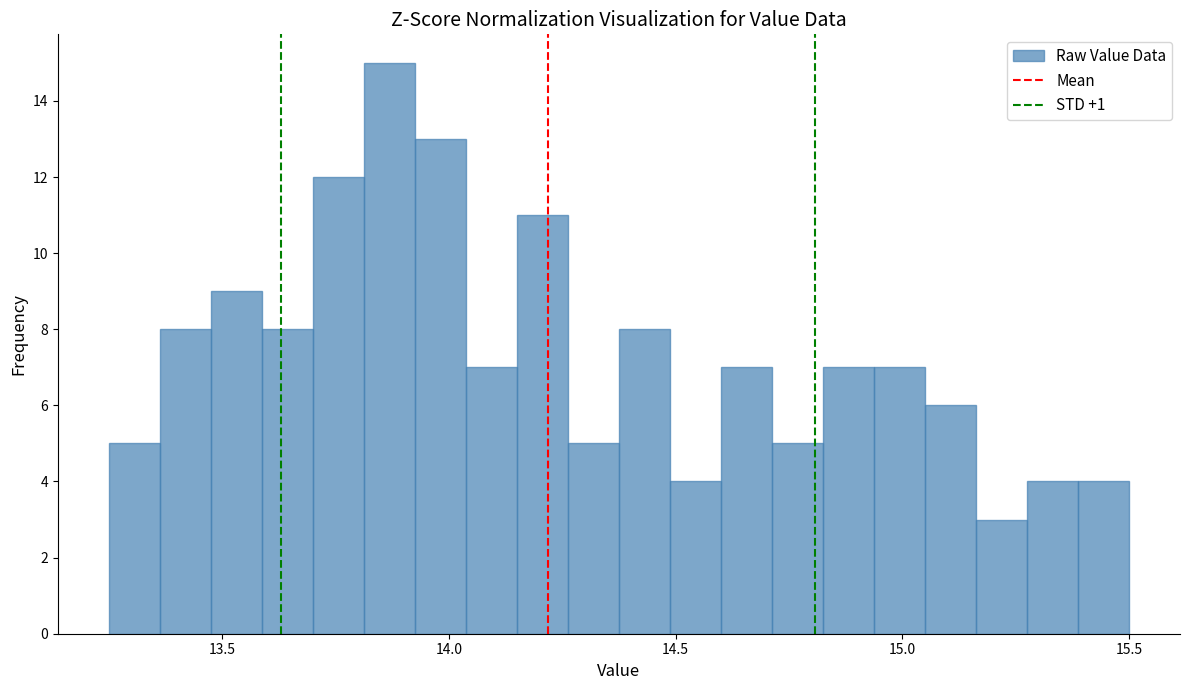

Around what value on the x-axis is the tallest bar? Give the approximate position of its centre, as read against the axis.

13.85